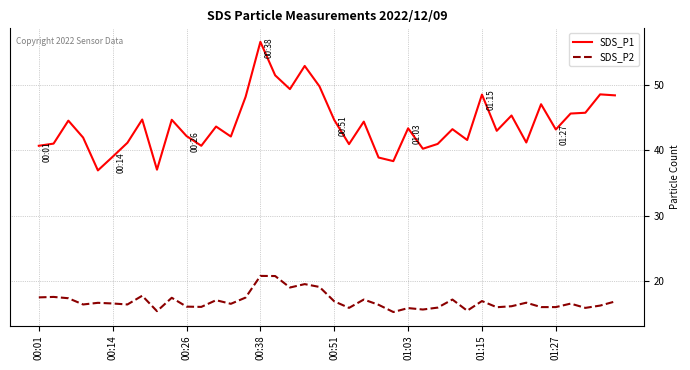

Is this an area chart (filled region under the line)?

No